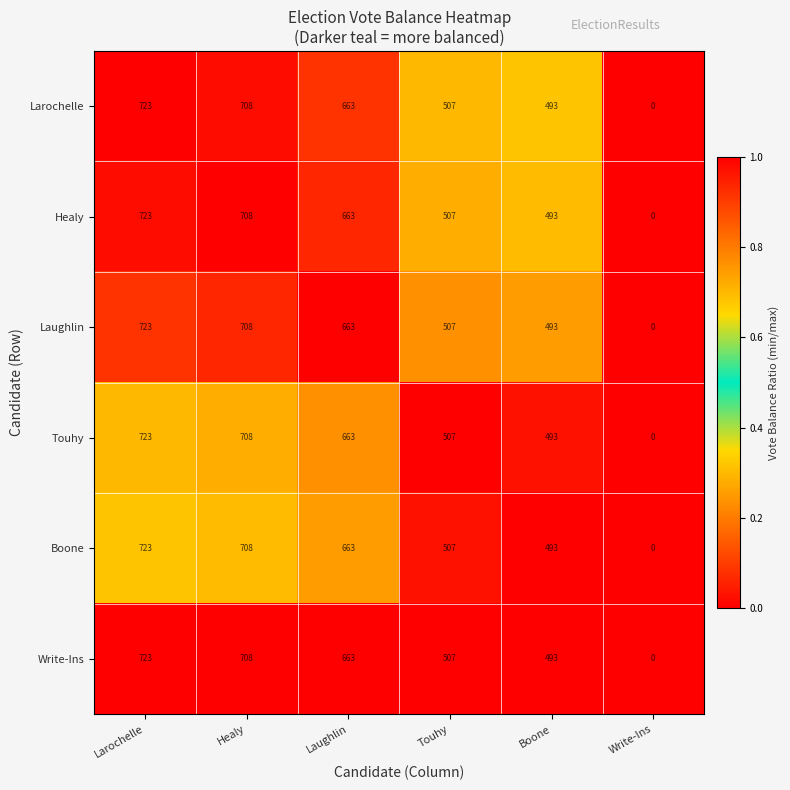

The Larochelle series shows 303 at Healy. True or false?

False